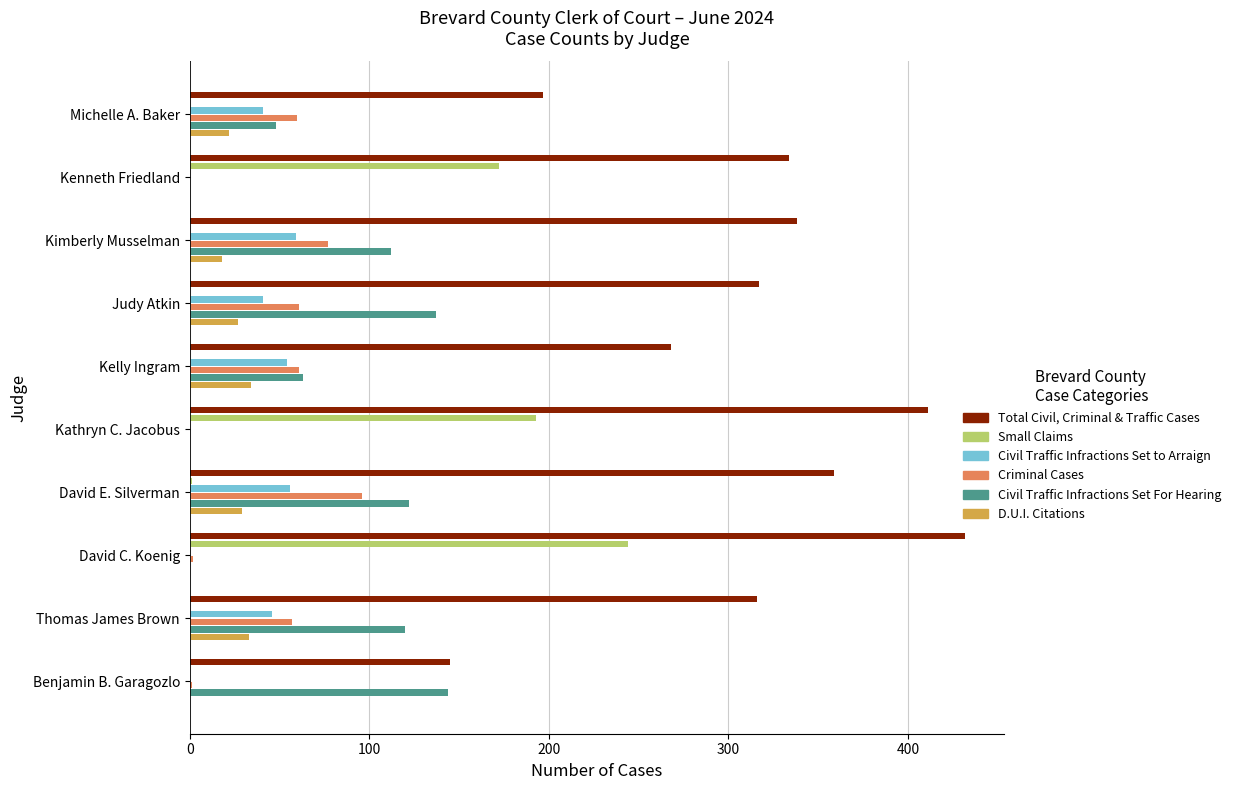

Which series has the largest total across all categories?

Total Civil, Criminal & Traffic Cases